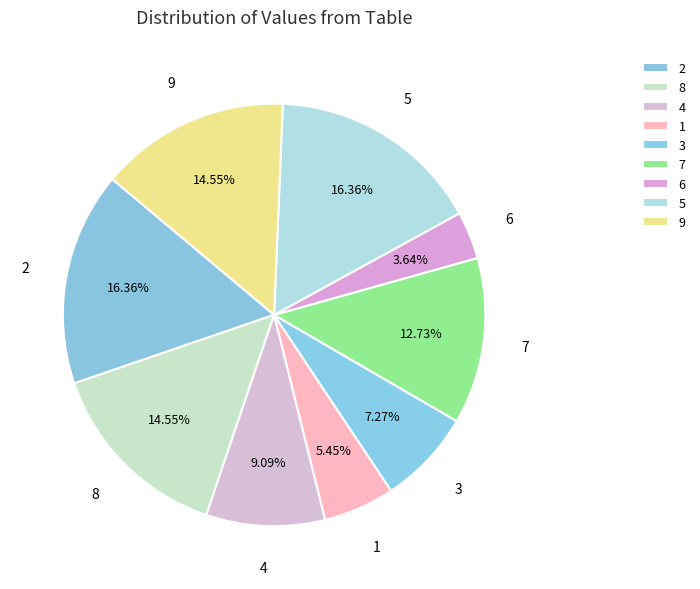

What percentage is NOT represented by 8?

85.5%